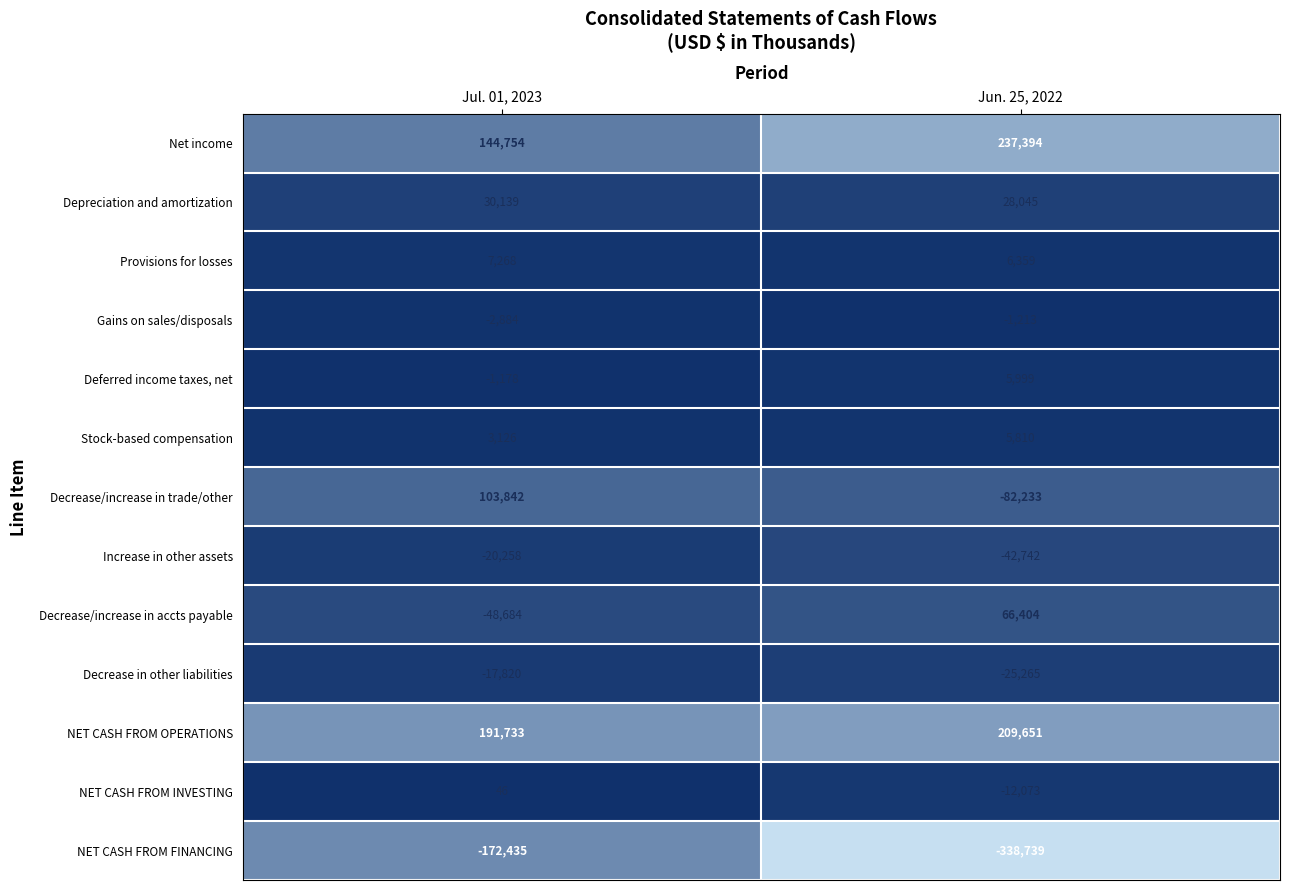

What is the approximate value of Stock-based compensation at Jun. 25, 2022?

5810